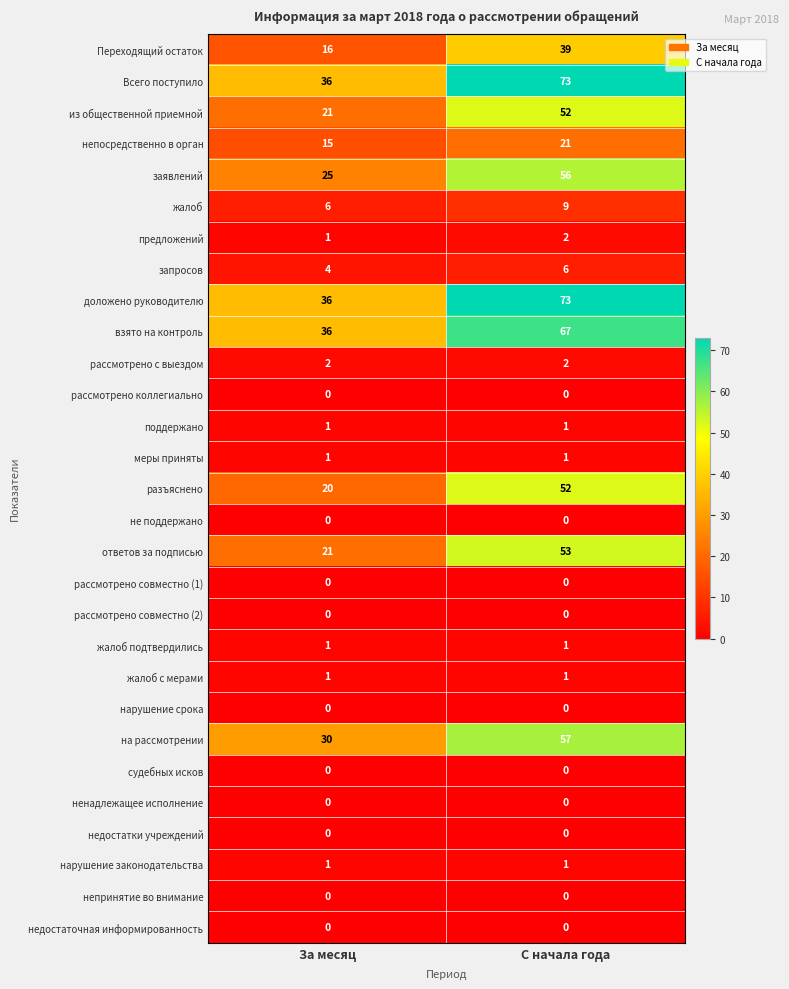

What is the difference between the maximum and minimum values in the ответов за подписью series?

32